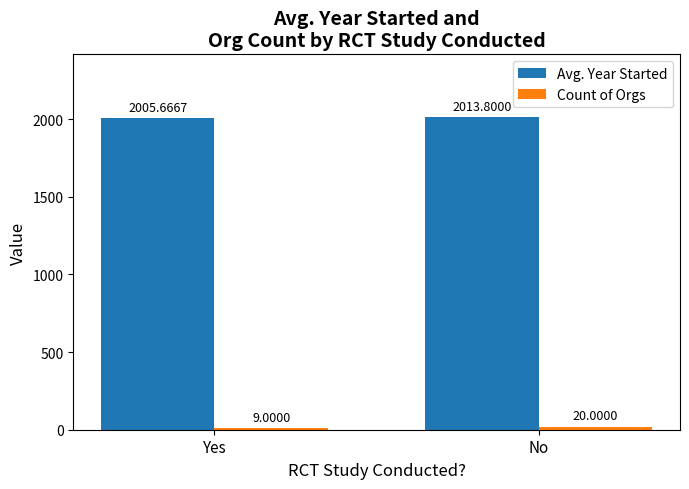

At how many categories does at least one series exceed 1521?

2